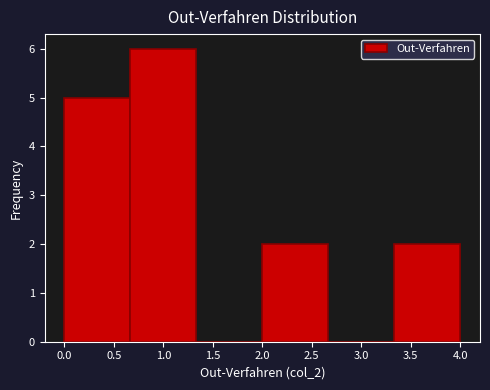

What is the height of the bar covering 0.65 to 1.35 on the x-axis? Neither the bar edges nor the heights are printed on the chart, so give them approximately, as read against the axes.

6